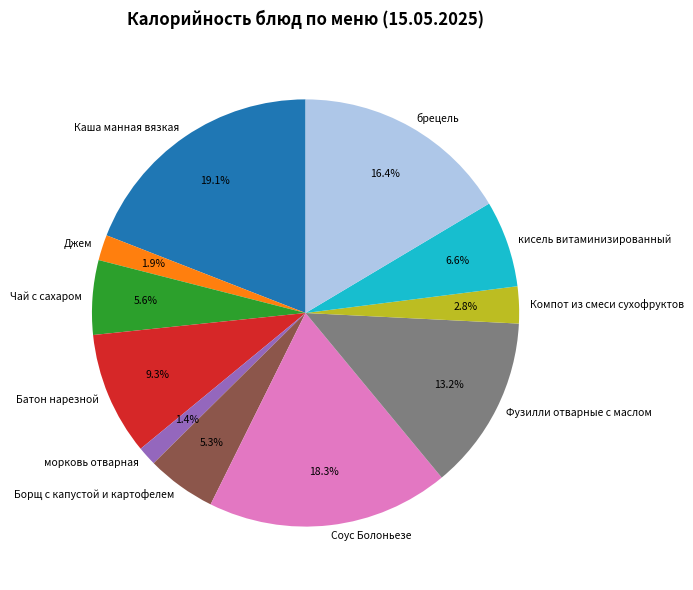

To the nearest percent, what is the difference between the largest and smallest slice percentages?

18%